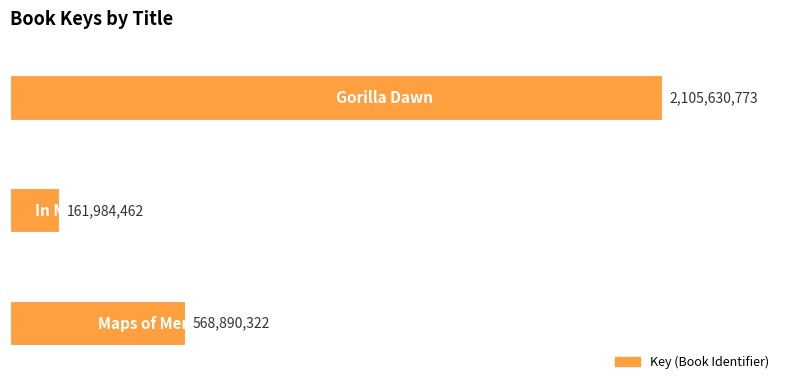

What is the minimum value shown in the chart?

161984462